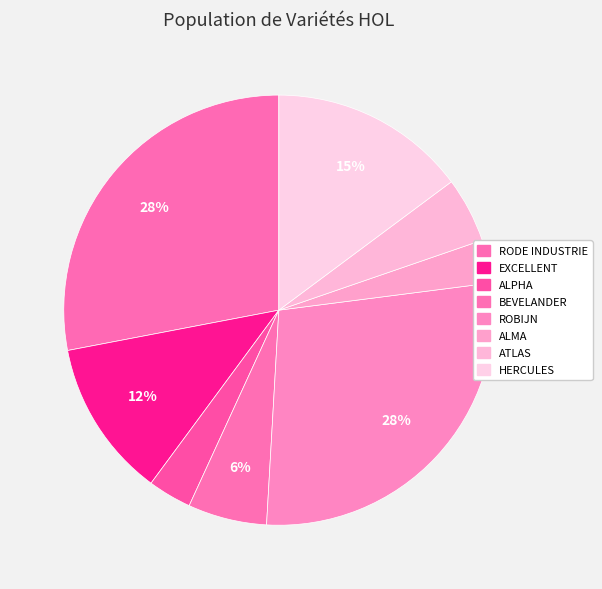

Do ROBIJN and ATLAS together represent more than half of the pie?

No